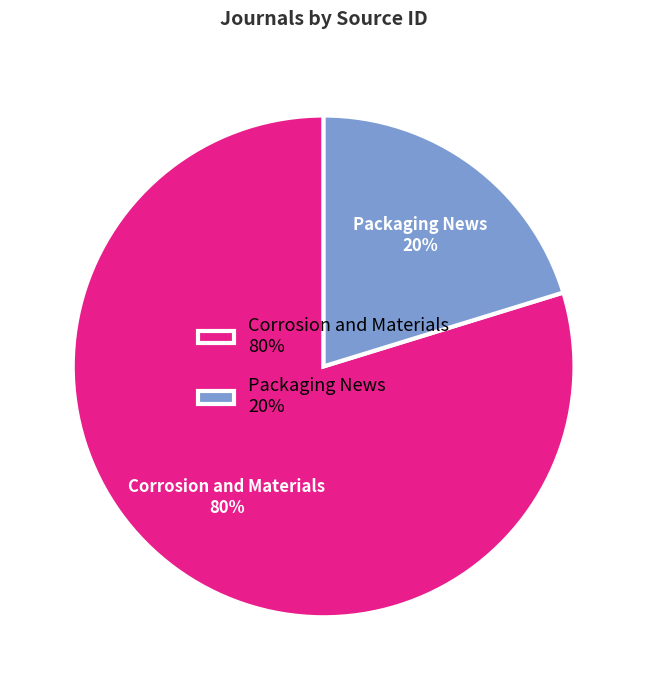

How many segments does this pie chart have?

2